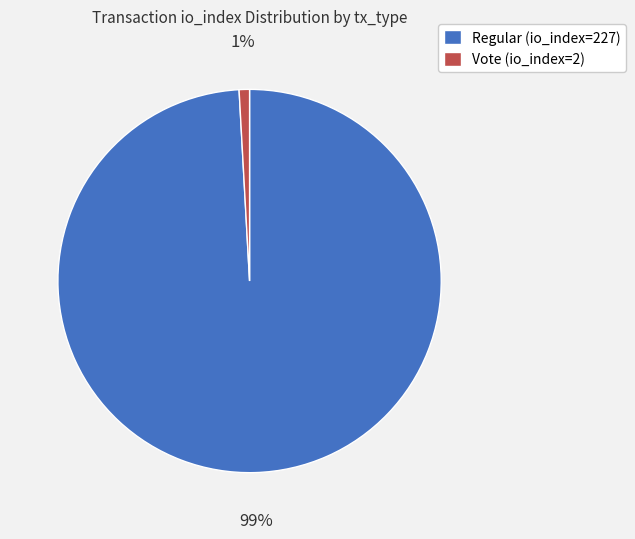

Which slice is the smallest?

Vote (io_index=2)